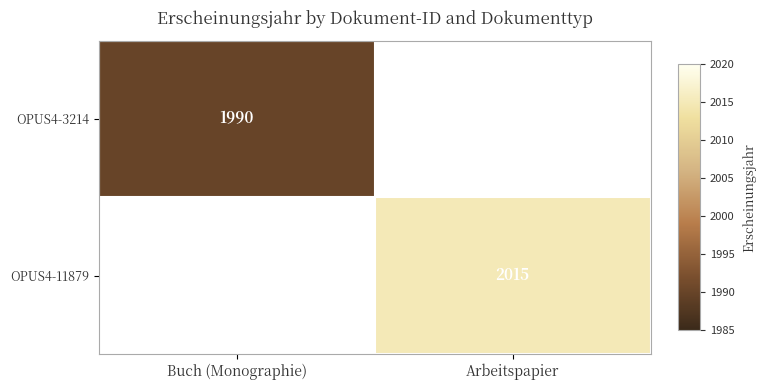

Is it true that OPUS4-3214 equals 1990 at Buch (Monographie)?

True